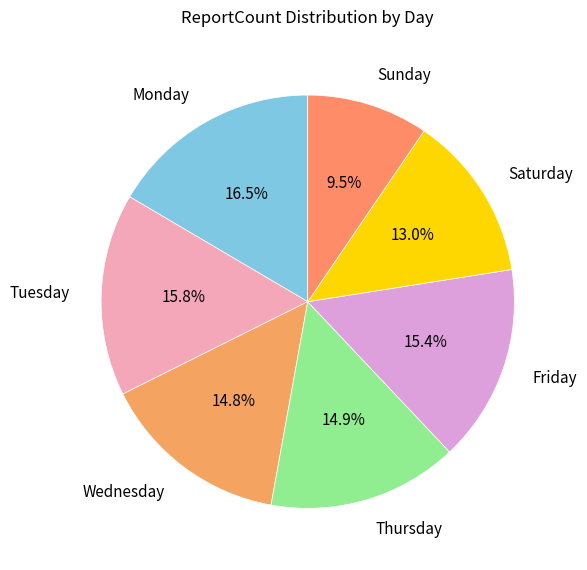

How many slices are in this pie chart?

7